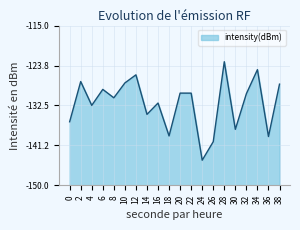

Read the value at 8.

-130.8